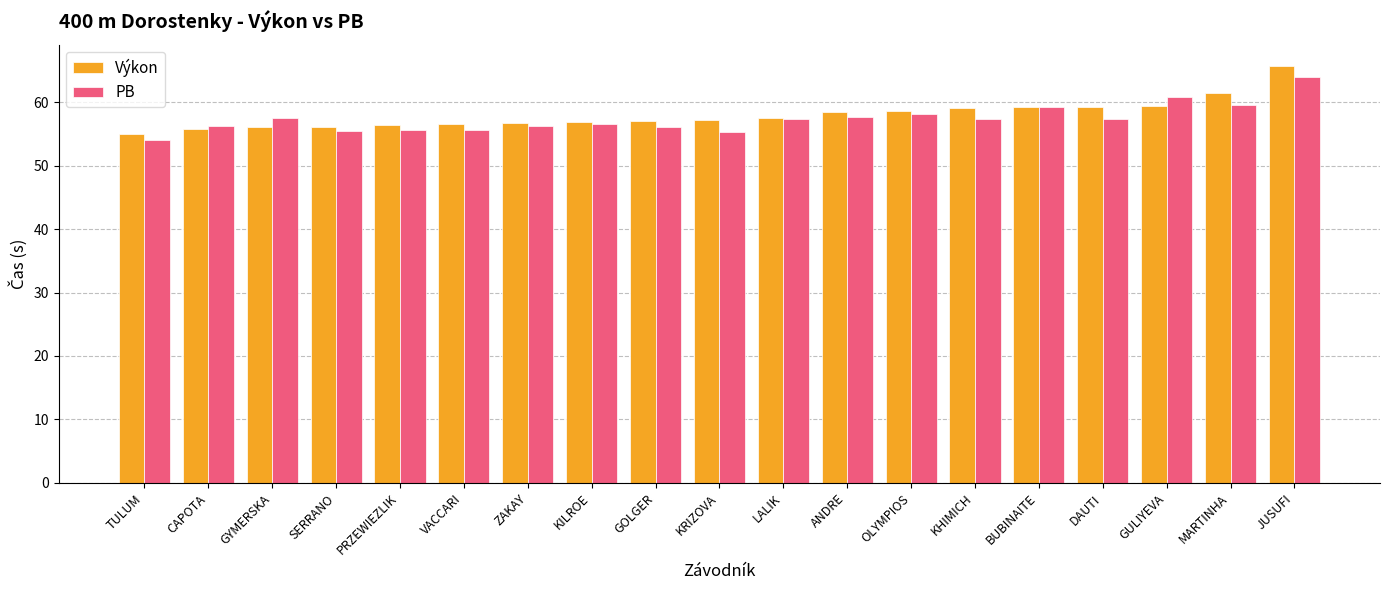

What position from the left is VACCARI?

6